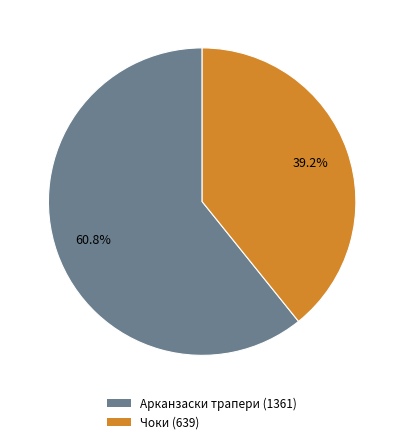

To the nearest percent, what is the difference between the Чоки (639) and Арканзаски трапери (1361) slice percentages?

22%